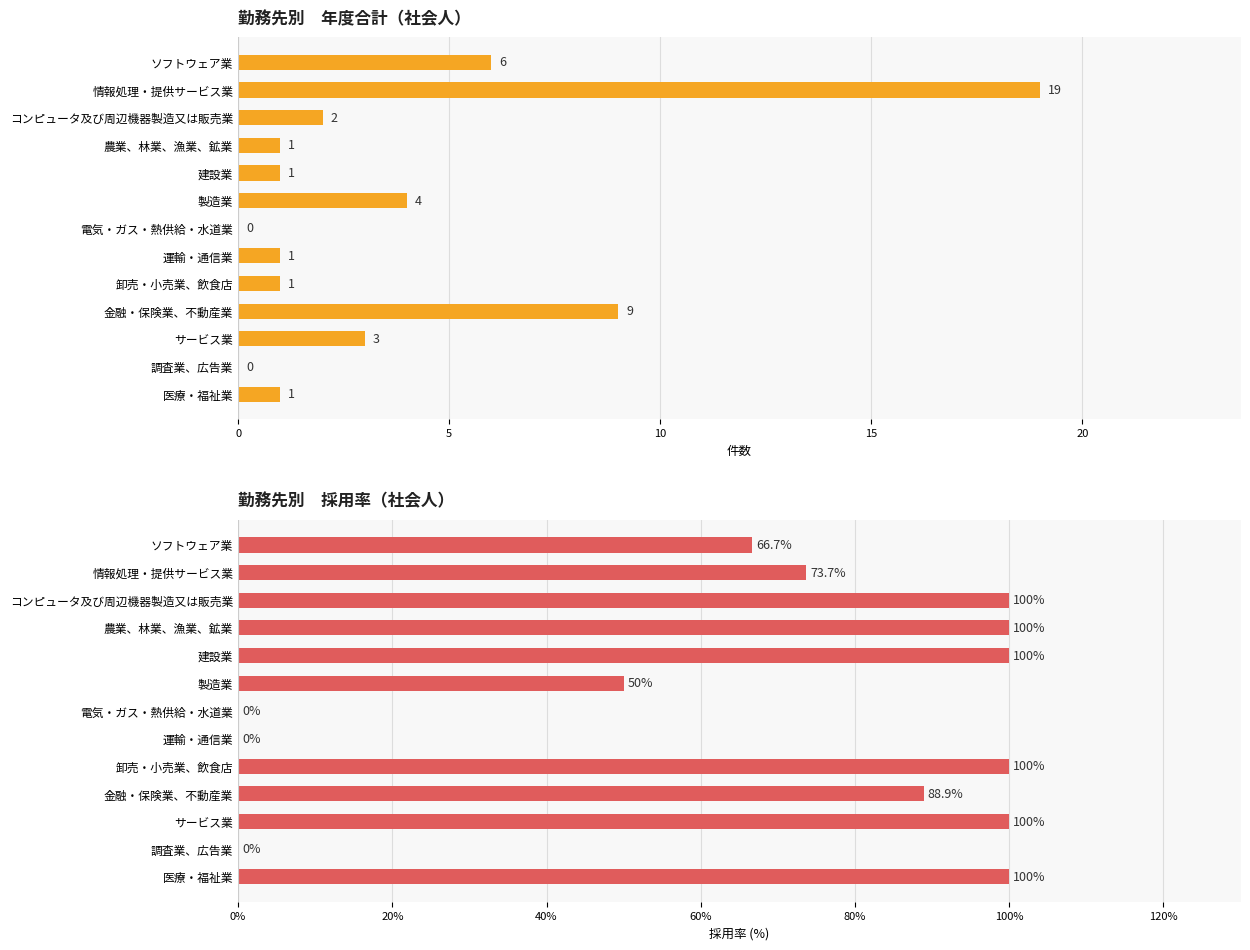

True or false: 採用率 has a value of 26.8 at コンピュータ及び周辺機器製造又は販売業.

False